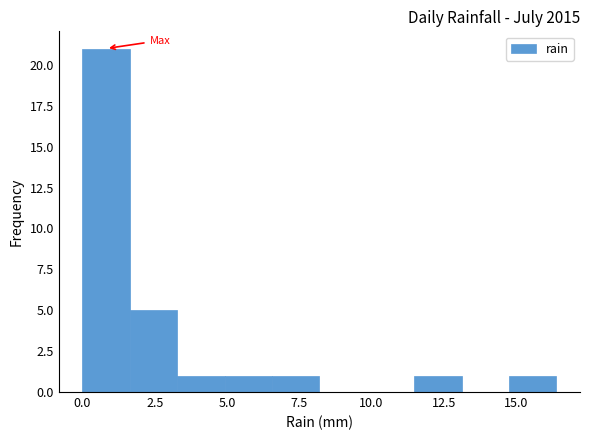

Around what value on the x-axis is the tallest bar? Give the approximate position of its centre, as read against the axis.

1.0